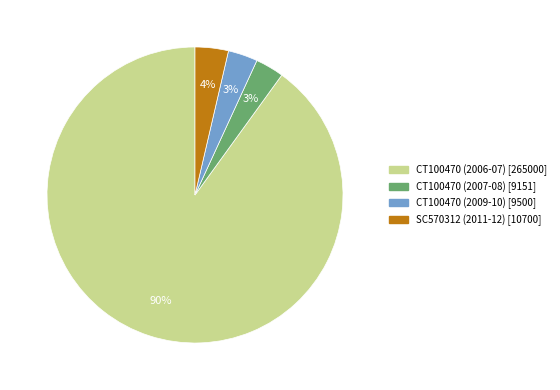

What percentage is the CT100470 (2009-10) slice, to the nearest percent?

3%